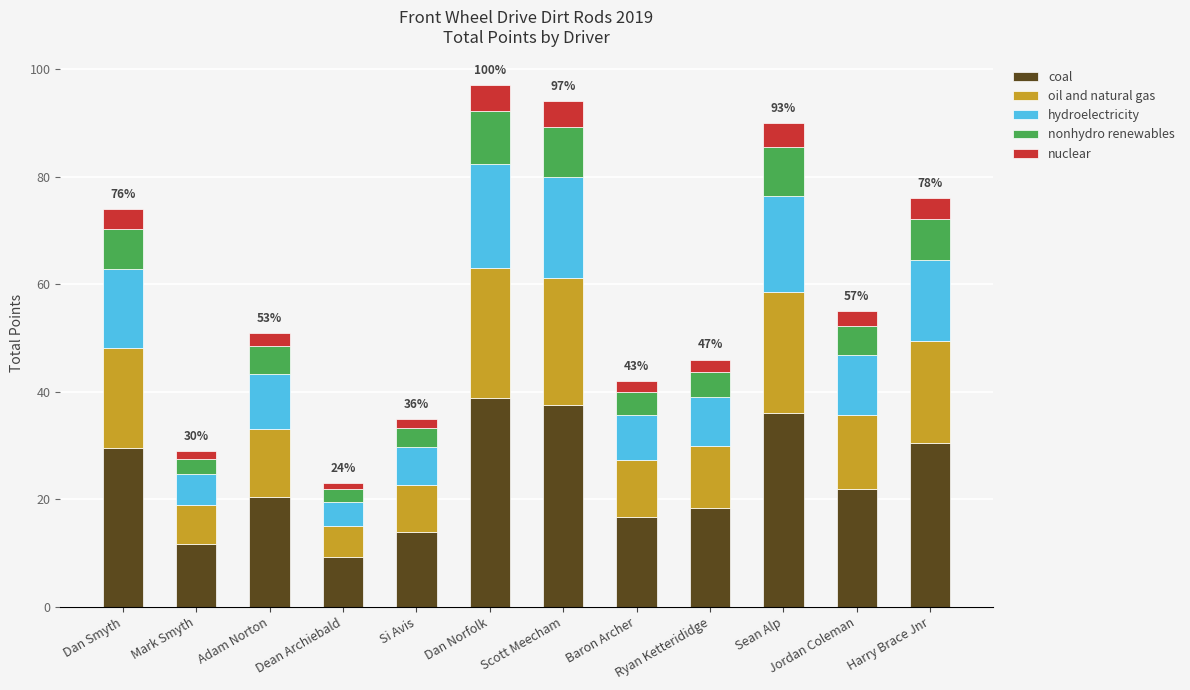

Is it true that coal equals 11.6 at Mark Smyth?

True